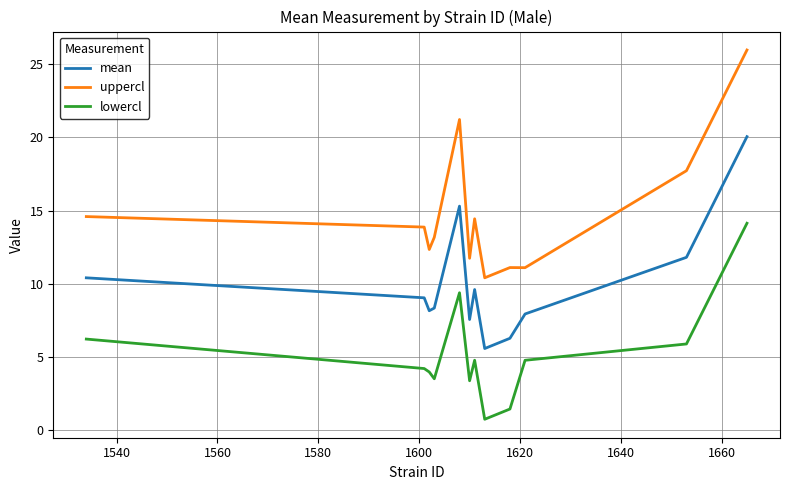

Rank the series by their average value, from highest to lowest.

uppercl, mean, lowercl